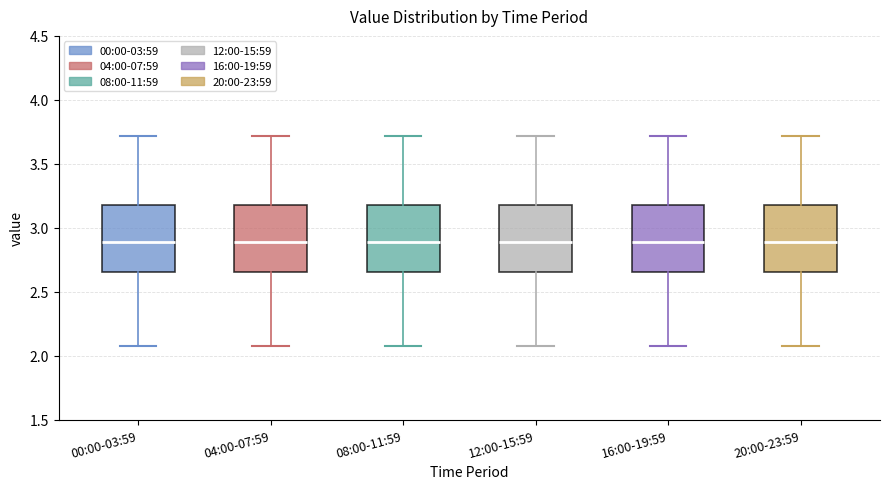

Reading left to right, read every box against the y-axis: the position of its median line, the range the box covers, and the ends of its whiskers. The values are not printed on the chart, so give them approximately, as read against the axis.

00:00-03:59: median 2.90, box 2.65 to 3.20, whiskers 2.10 to 3.70
04:00-07:59: median 2.90, box 2.65 to 3.20, whiskers 2.10 to 3.70
08:00-11:59: median 2.90, box 2.65 to 3.20, whiskers 2.10 to 3.70
12:00-15:59: median 2.90, box 2.65 to 3.20, whiskers 2.10 to 3.70
16:00-19:59: median 2.90, box 2.65 to 3.20, whiskers 2.10 to 3.70
20:00-23:59: median 2.90, box 2.65 to 3.20, whiskers 2.10 to 3.70